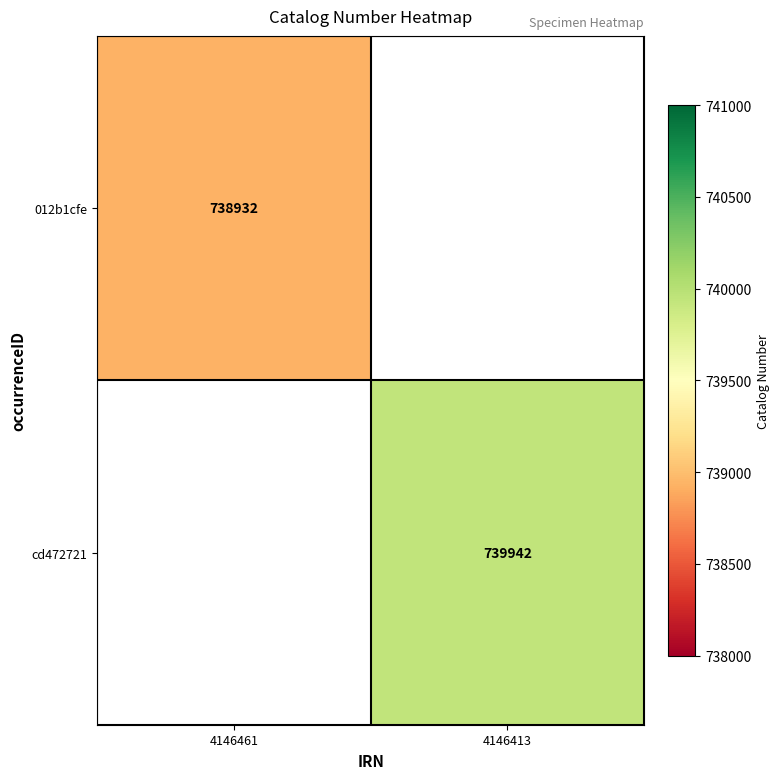

The cd472721 series shows 1185417.3 at 4146413. True or false?

False